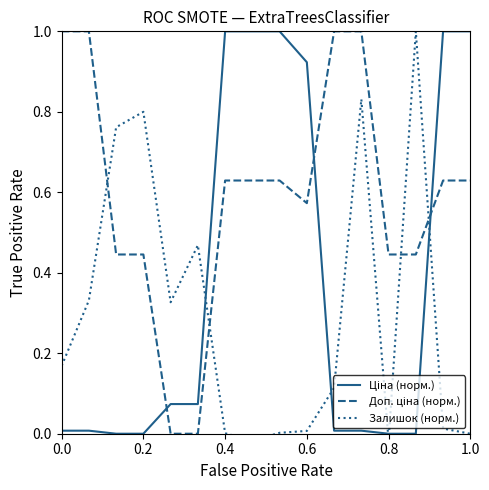

Reading left to right, list all the values displayed in this chart.

Ціна (норм.): 0.0	0.0	0.0	0.0	0.1	0.1	1.0	1.0	1.0	0.9	0.0	0.0	0.0	0.0	1.0	1.0
Доп. ціна (норм.): 1.0	1.0	0.4	0.4	0.0	0.0	0.6	0.6	0.6	0.6	1.0	1.0	0.4	0.4	0.6	0.6
Залишок (норм.): 0.2	0.3	0.8	0.8	0.3	0.5	0.0	-0.0	0.0	0.0	0.1	0.8	-0.0	1.0	0.0	0.0